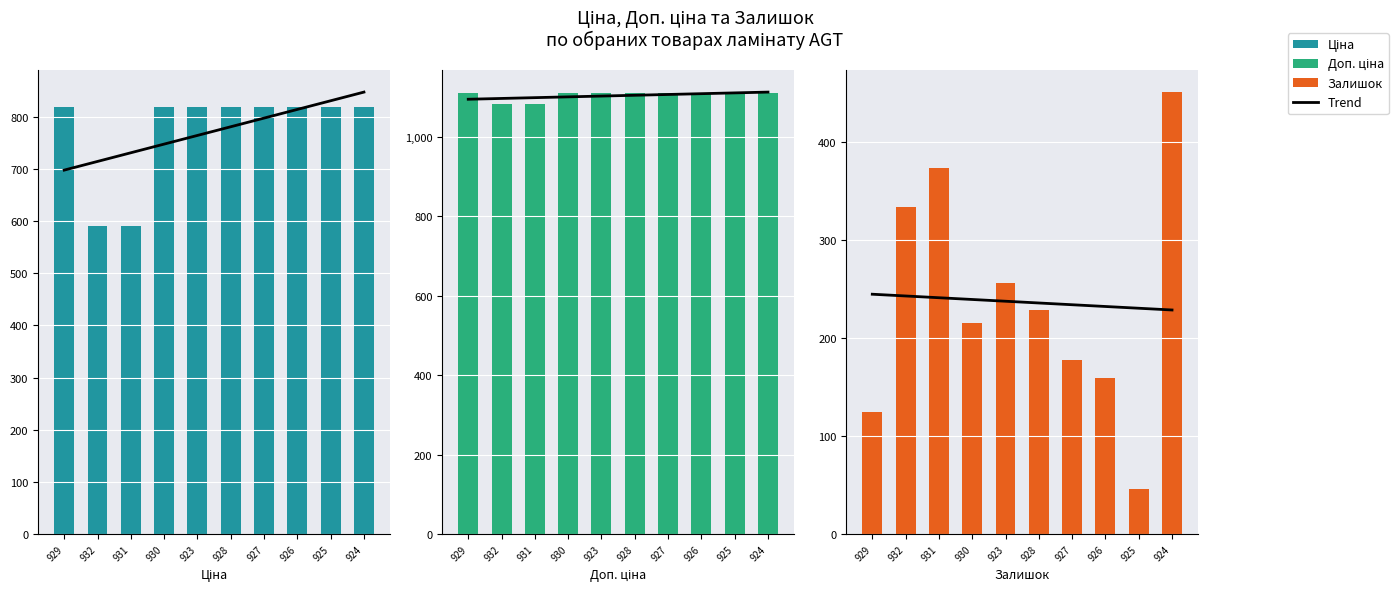

The value of Trend at 929 is 83.8. True or false?

False